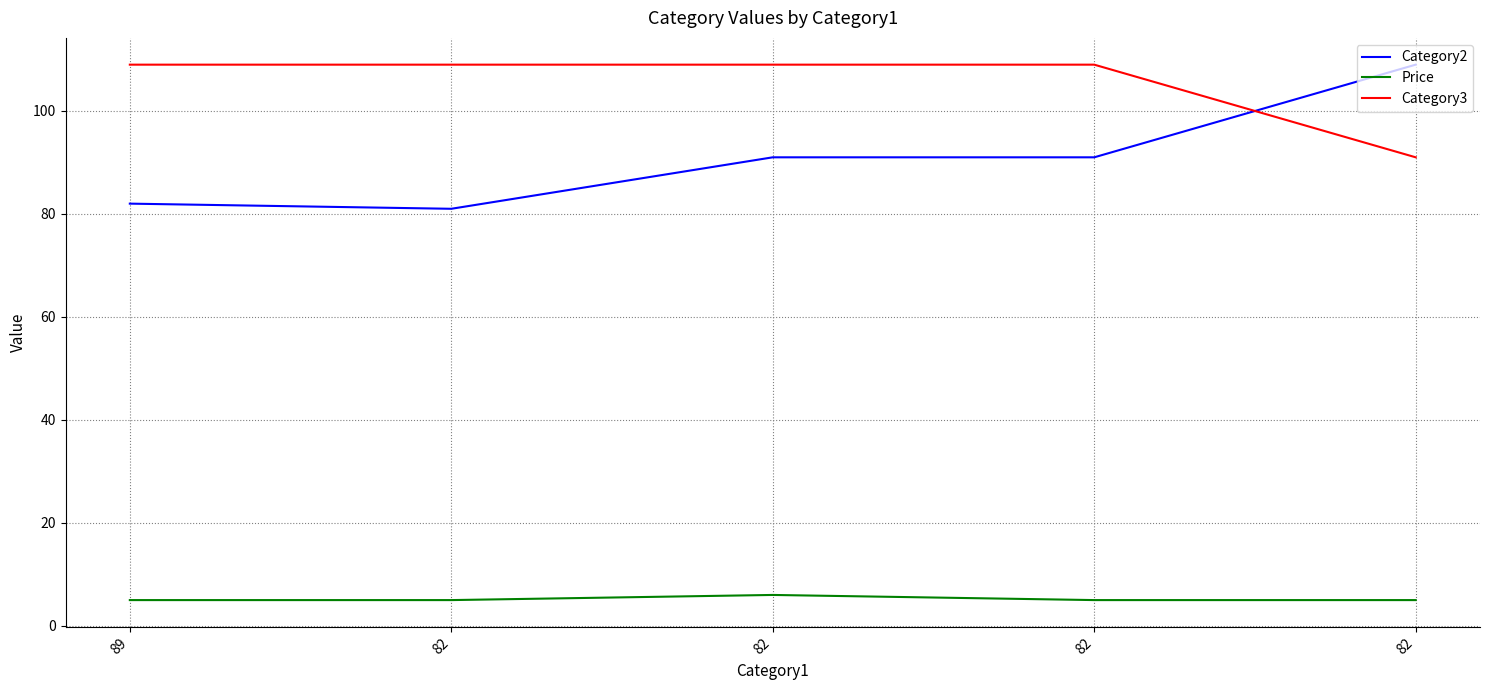

Is this an area chart (filled region under the line)?

No